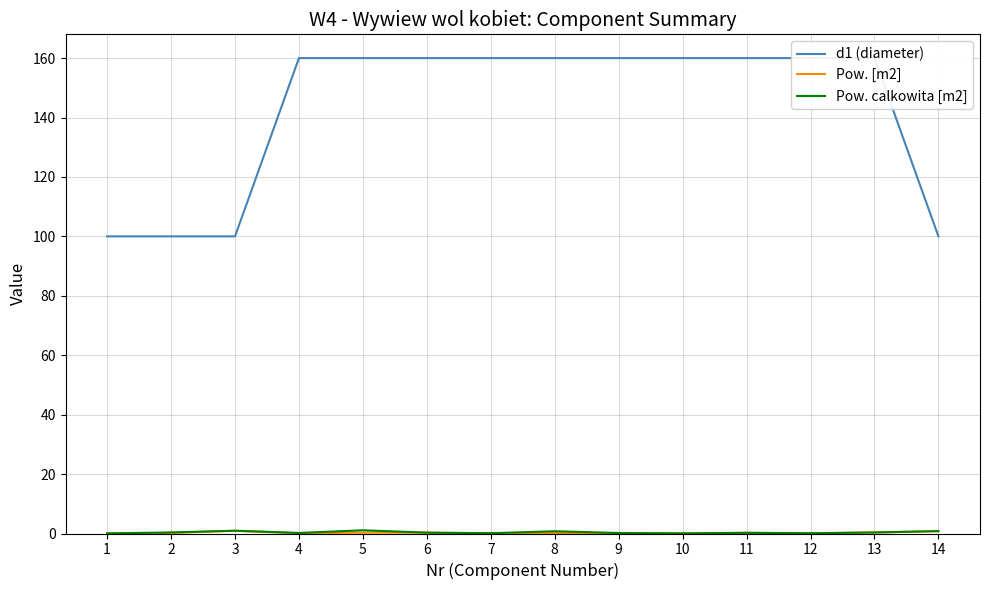

Reading right to left, extract all data points from this chart.

d1 (diameter): 100.0	160.0	160.0	160.0	160.0	160.0	160.0	160.0	160.0	160.0	160.0	100.0	100.0	100.0
Pow. [m2]: 0.8	0.3	0.1	0.2	0.0	0.1	0.2	0.1	0.3	0.3	0.1	0.9	0.2	0.0
Pow. calkowita [m2]: 0.8	0.3	0.1	0.2	0.0	0.2	0.8	0.1	0.3	1.1	0.2	0.9	0.4	0.0